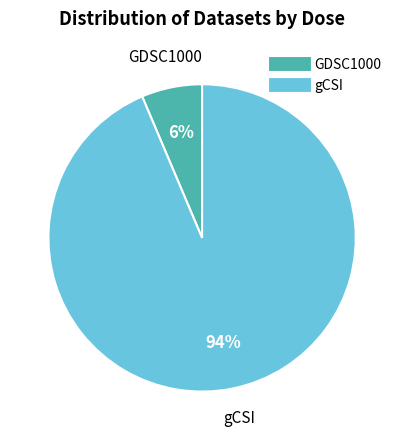

Is GDSC1000 the majority of the pie?

No